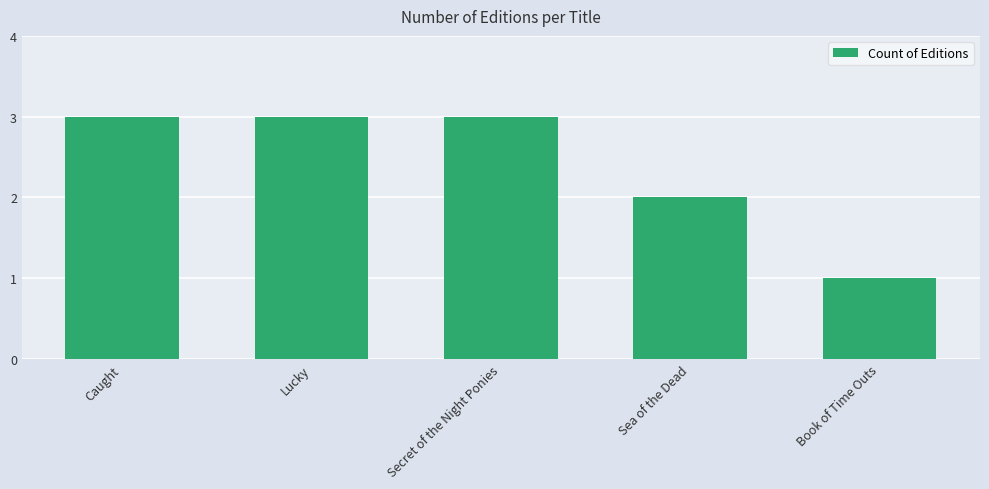

Between Sea of the Dead and Caught, which is larger?

Caught